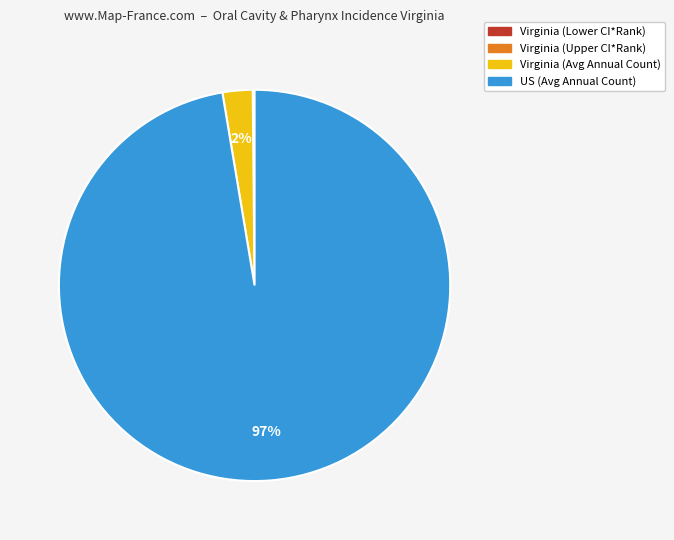

Does any single category account for the majority?

Yes